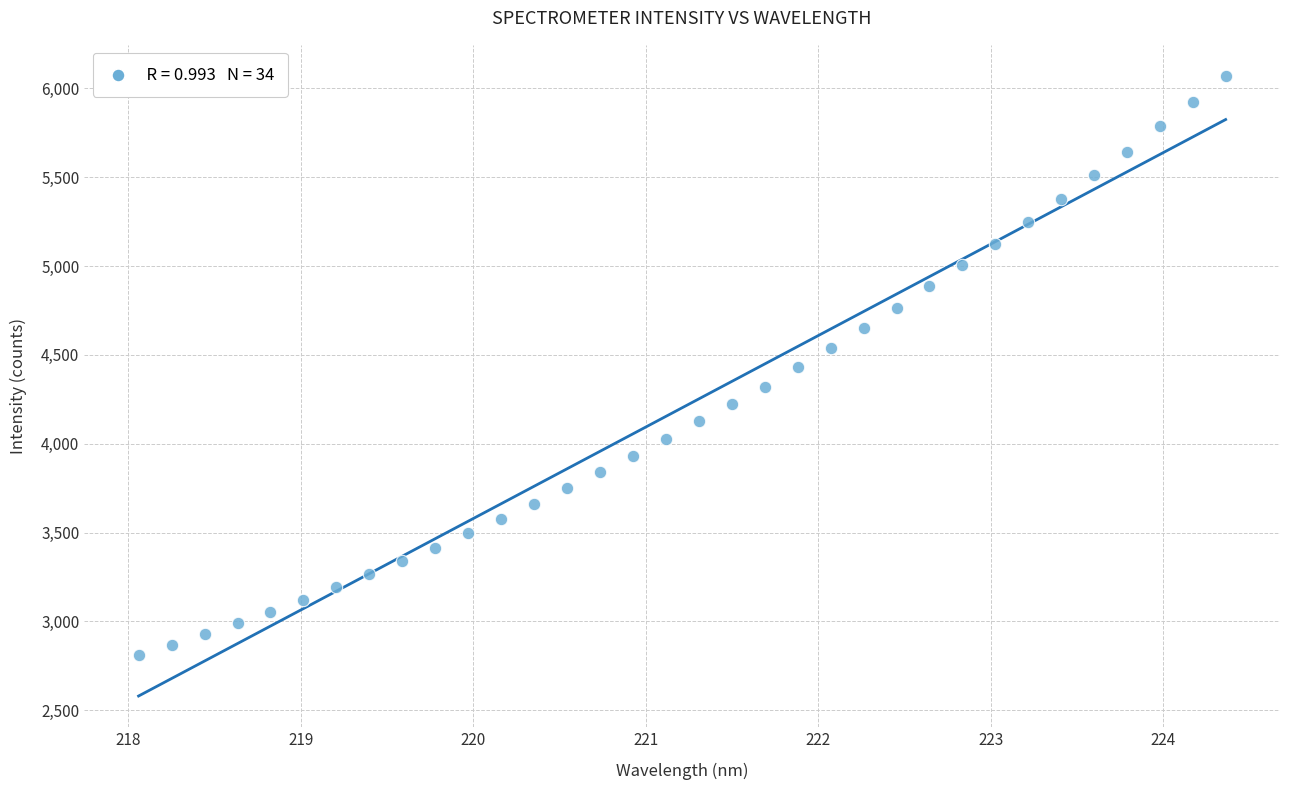

What is the range of X values (max minus min)?

6.3